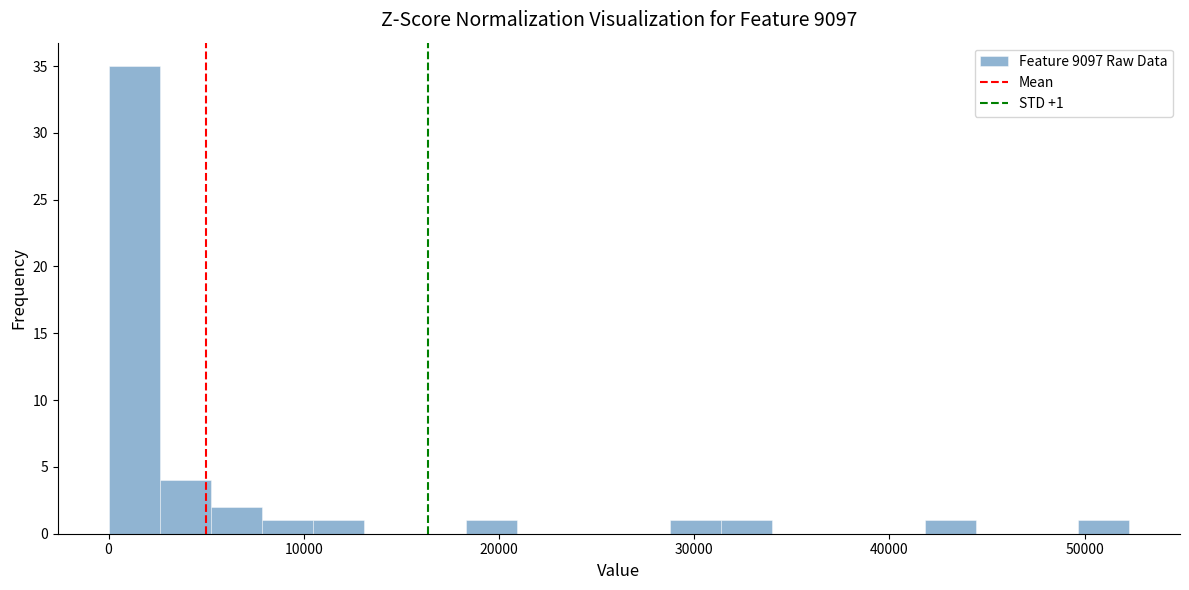

Around what value on the x-axis is the tallest bar? Give the approximate position of its centre, as read against the axis.

1000